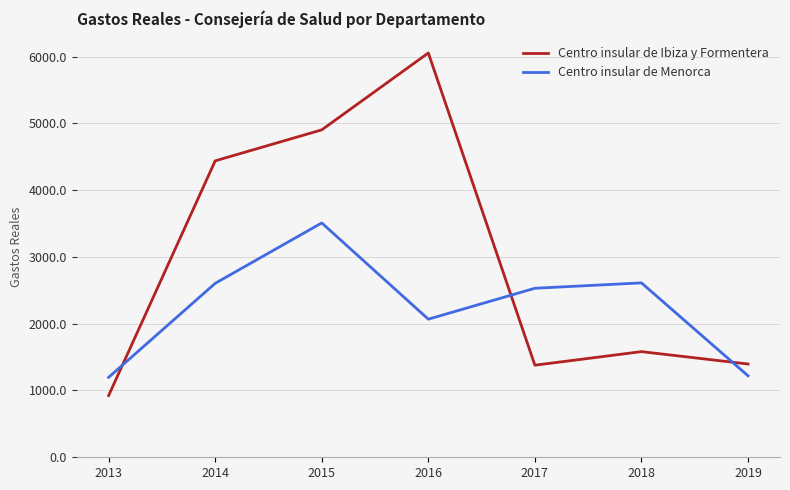

How many distinct data groups are displayed?

2